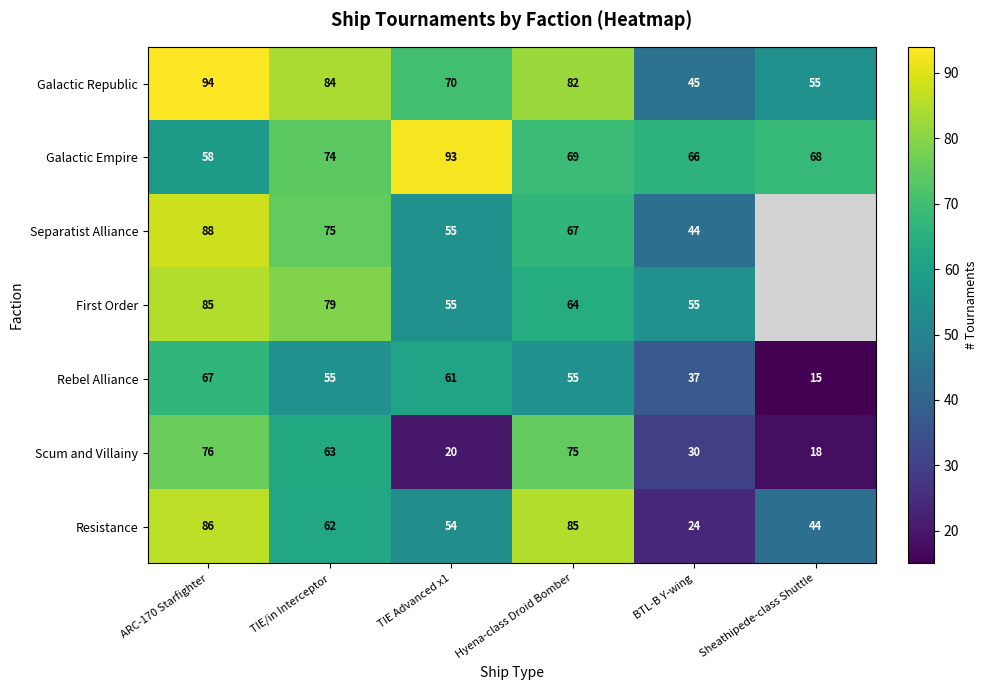

What is the average value of the Scum and Villainy series?

47